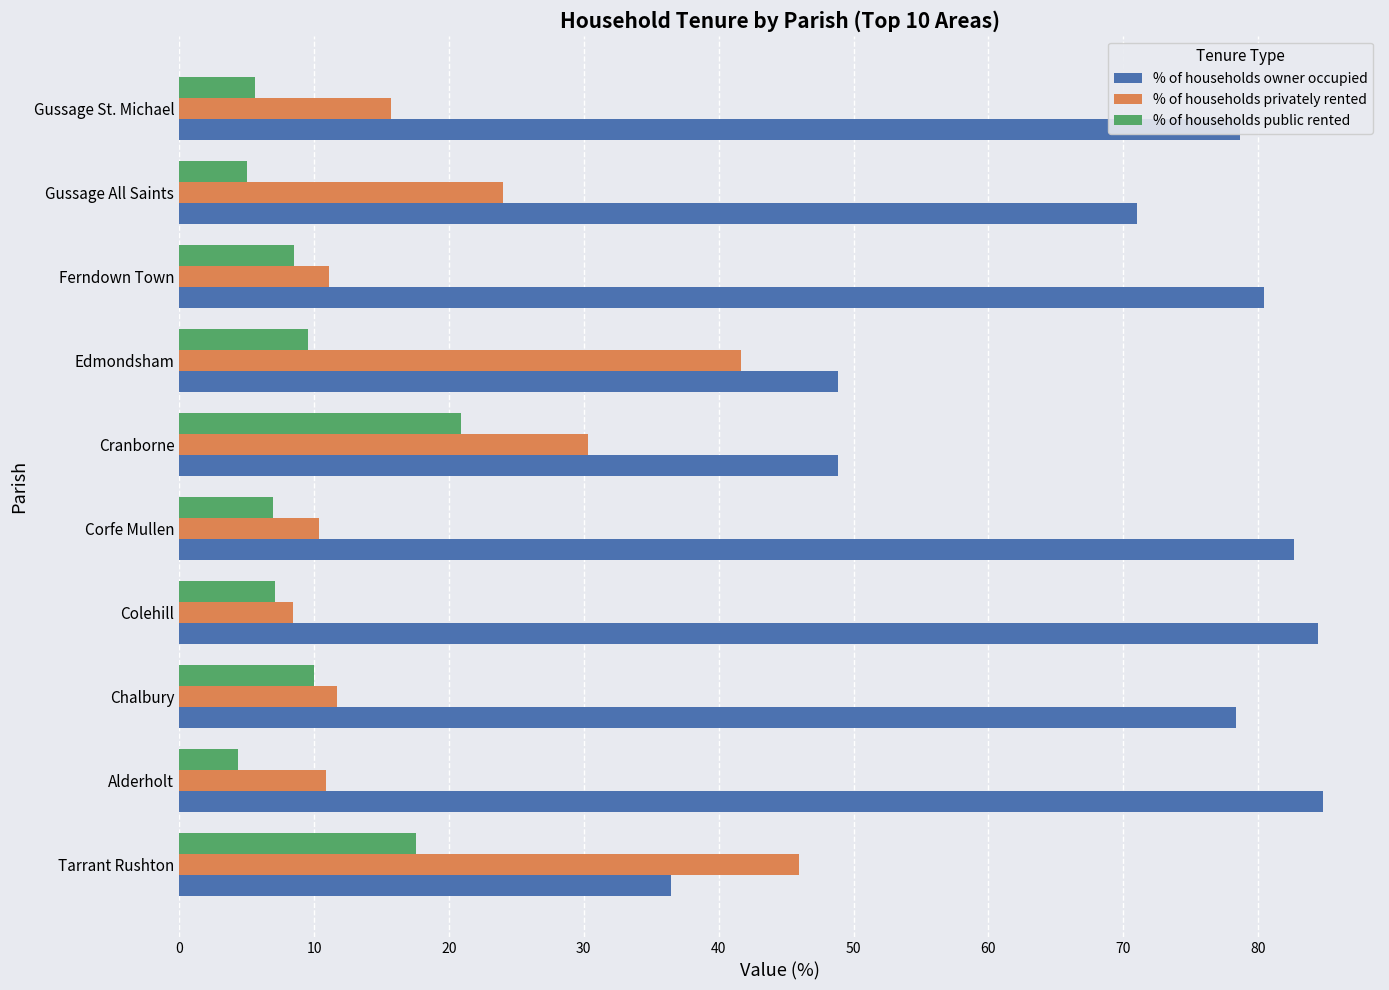

Which series has the largest total across all categories?

% of households owner occupied